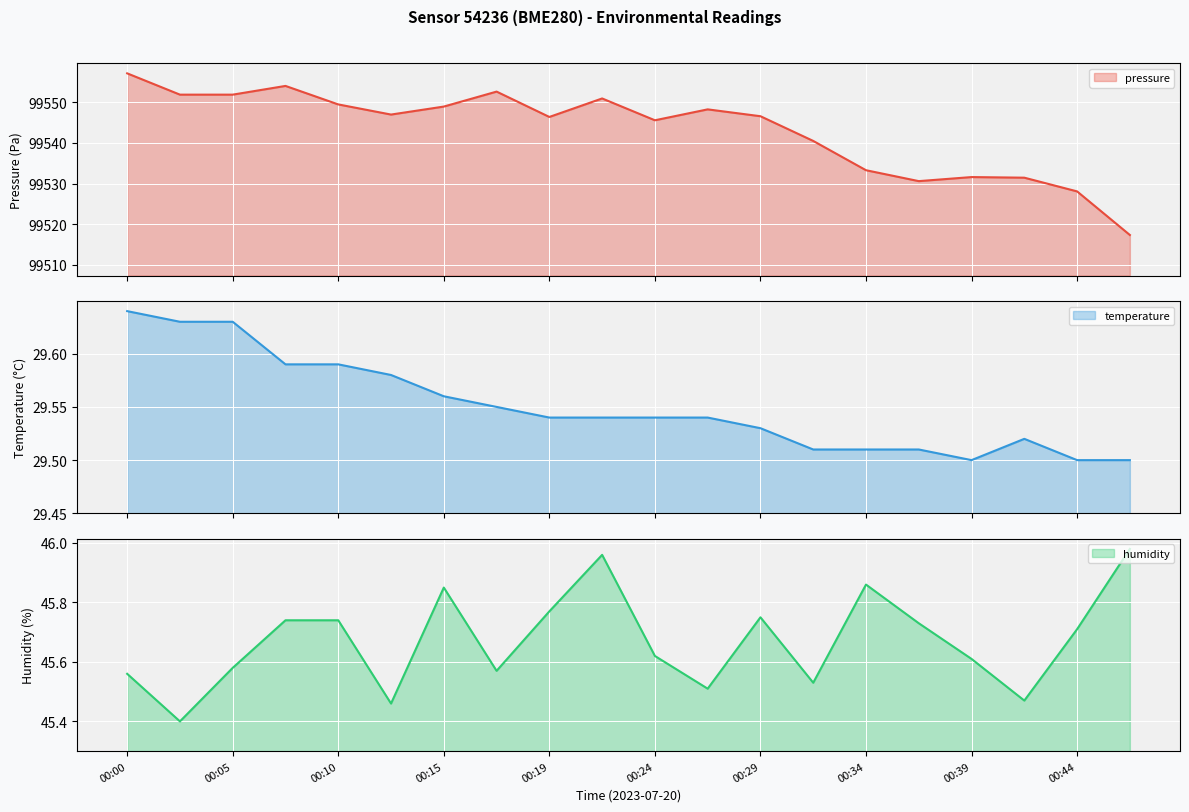

True or false: humidity and pressure cross at least once.

False